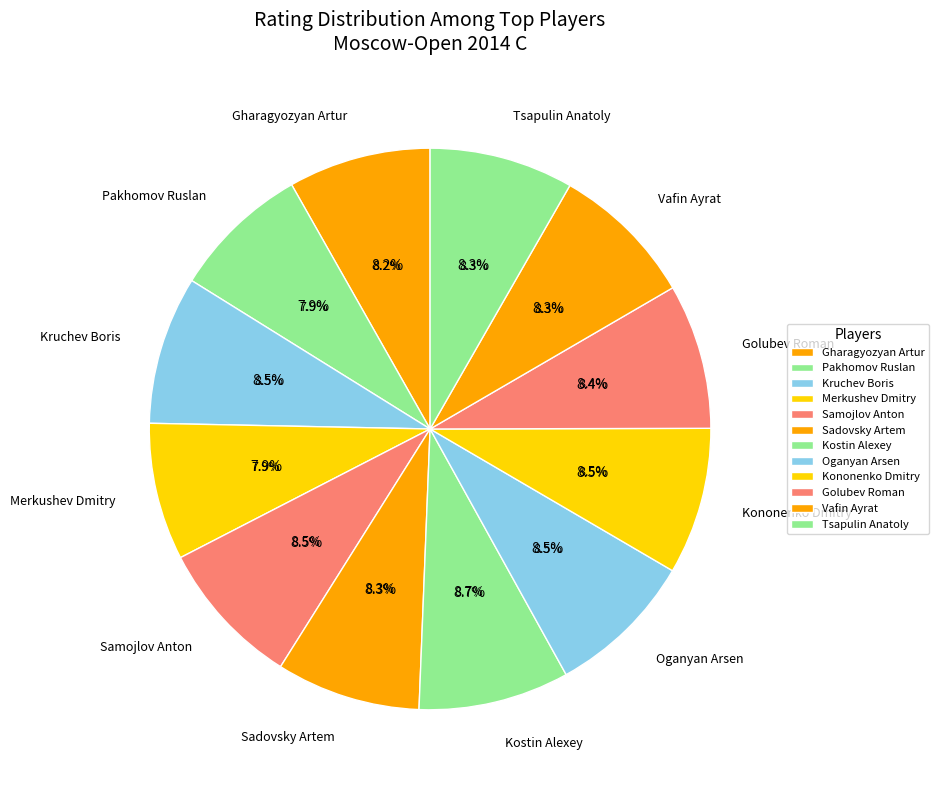

Is there any slice that represents more than half of the pie?

No